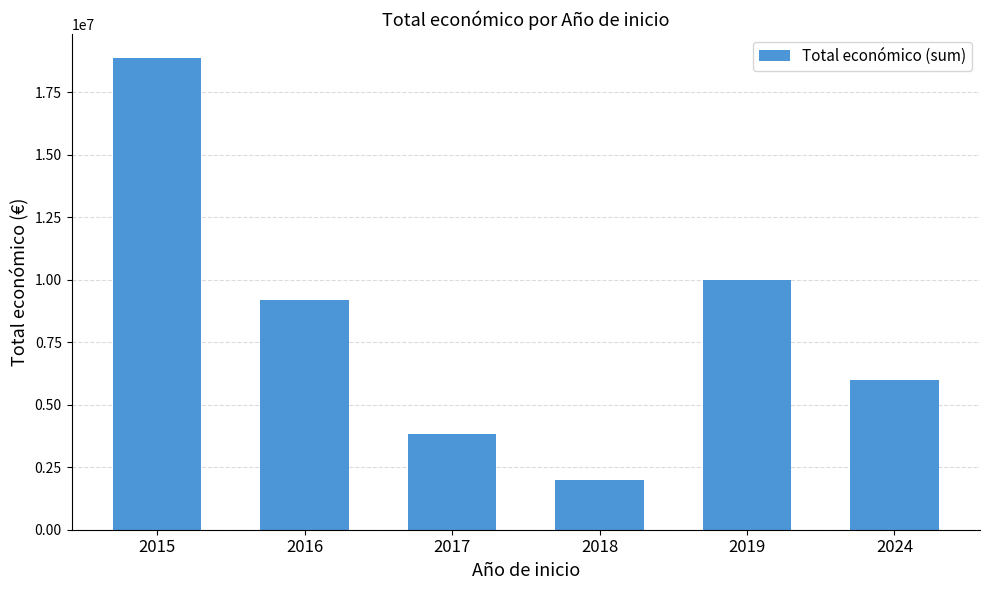

Is it true that the value at 2015 is 13099865?

False